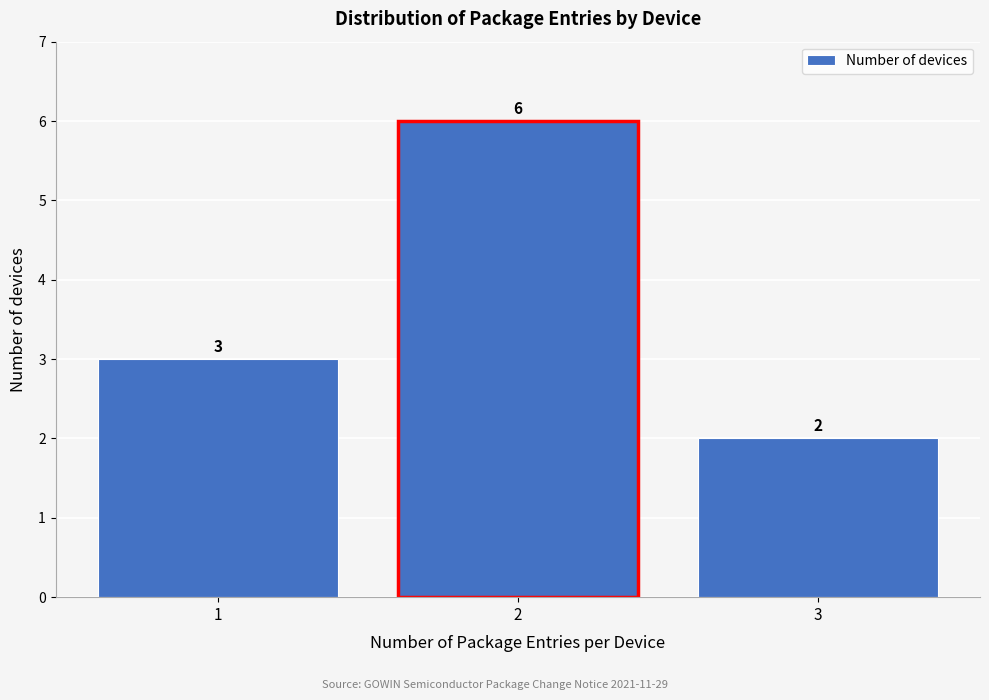

How tall is the bar that spans 0.5 to 1.5 on the x-axis?

3